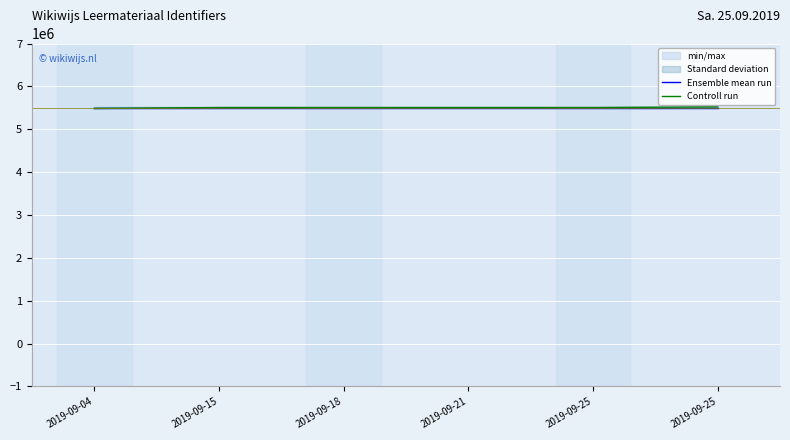

Which series ends up on top after the final intersection of Ensemble mean run and Controll run?

Controll run